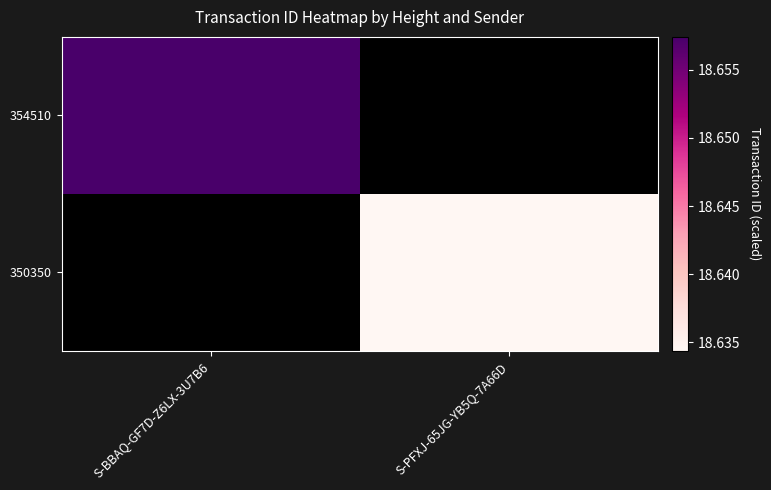

At which label does 350350 reach its minimum?

S-BBAQ-GF7D-Z6LX-3U7B6